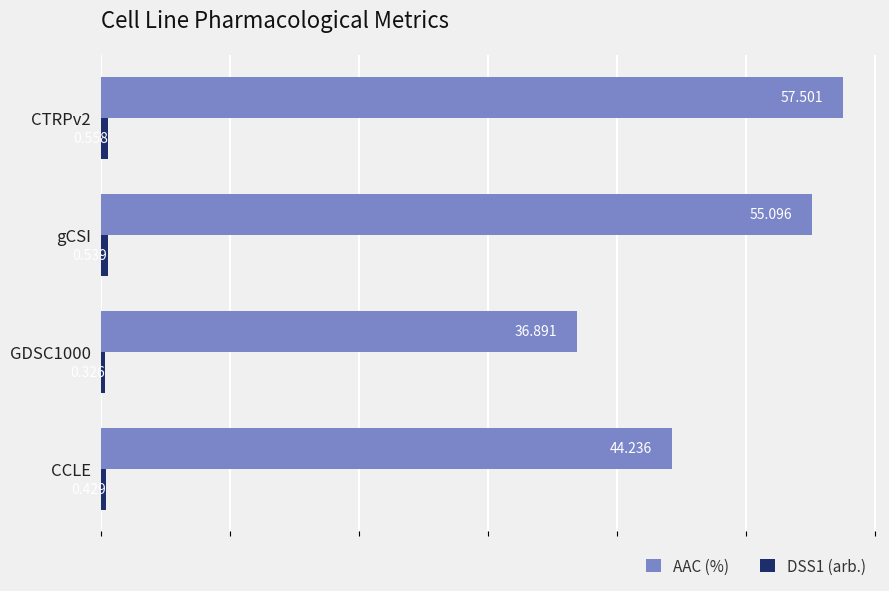

Which series has the largest total across all categories?

AAC (%)